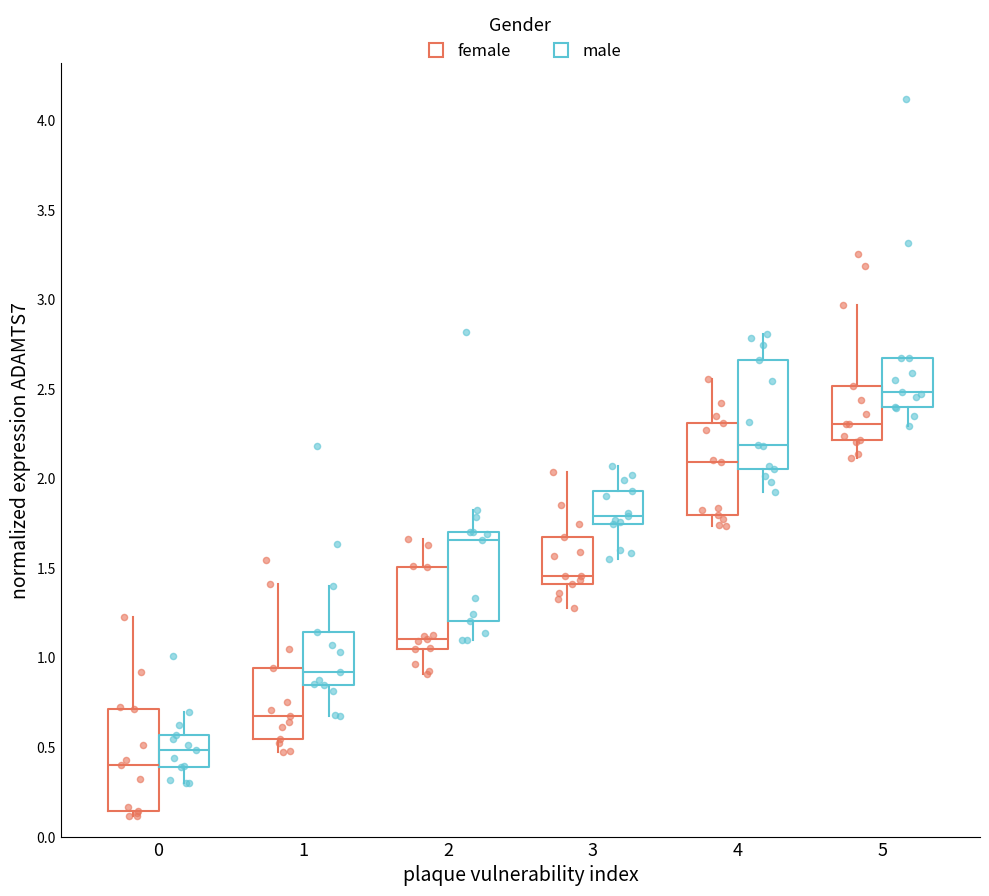

Reading left to right, transcribe this box plot: for each box, give where its median line is, the range the box spans, and where its two whiskers end, as read against the y-axis. The values are not printed on the chart, so give them approximately, as read against the axis.

0 (female): median 0.40, box 0.15 to 0.70, whiskers 0.10 to 1.20
0 (male): median 0.50, box 0.40 to 0.55, whiskers 0.30 to 0.70
1 (female): median 0.70, box 0.55 to 0.95, whiskers 0.45 to 1.40
1 (male): median 0.90, box 0.85 to 1.15, whiskers 0.65 to 1.40
2 (female): median 1.10, box 1.05 to 1.50, whiskers 0.90 to 1.65
2 (male): median 1.65, box 1.20 to 1.70, whiskers 1.10 to 1.80
3 (female): median 1.45, box 1.40 to 1.65, whiskers 1.30 to 2.05
3 (male): median 1.80, box 1.75 to 1.95, whiskers 1.55 to 2.05
4 (female): median 2.10, box 1.80 to 2.30, whiskers 1.75 to 2.55
4 (male): median 2.20, box 2.05 to 2.65, whiskers 1.90 to 2.80
5 (female): median 2.30, box 2.20 to 2.50, whiskers 2.10 to 2.95
5 (male): median 2.50, box 2.40 to 2.65, whiskers 2.30 to 2.65